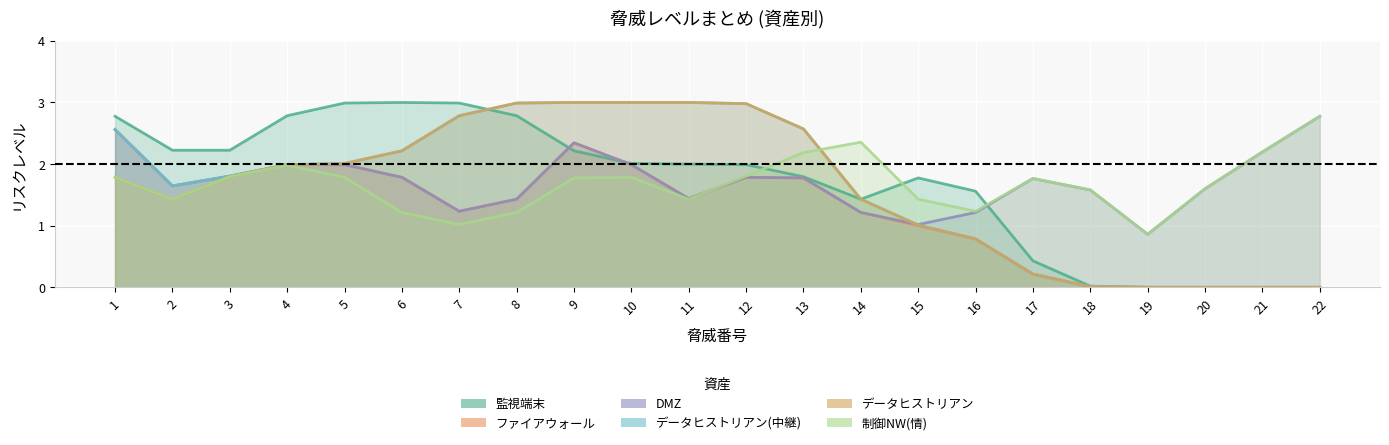

True or false: データヒストリアン and データヒストリアン(中継) cross at least once.

False